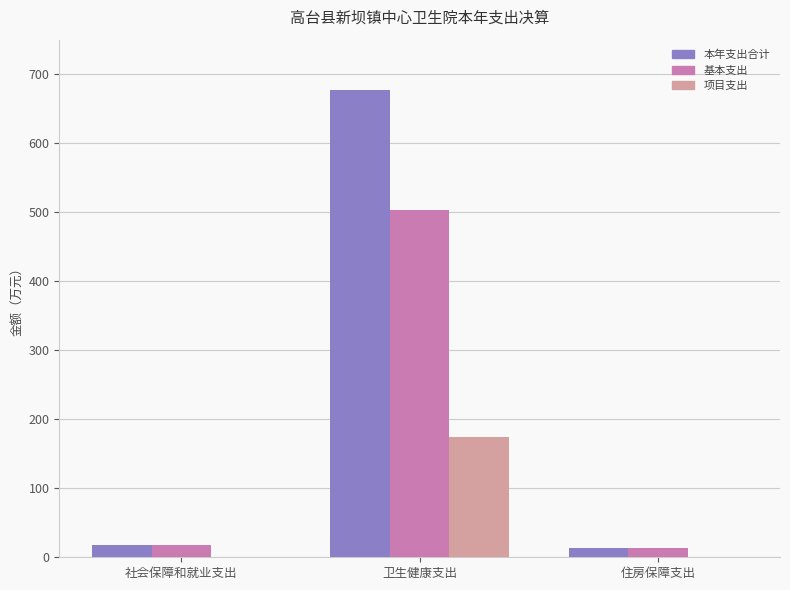

How many data points in 本年支出合计 are above 18?

2